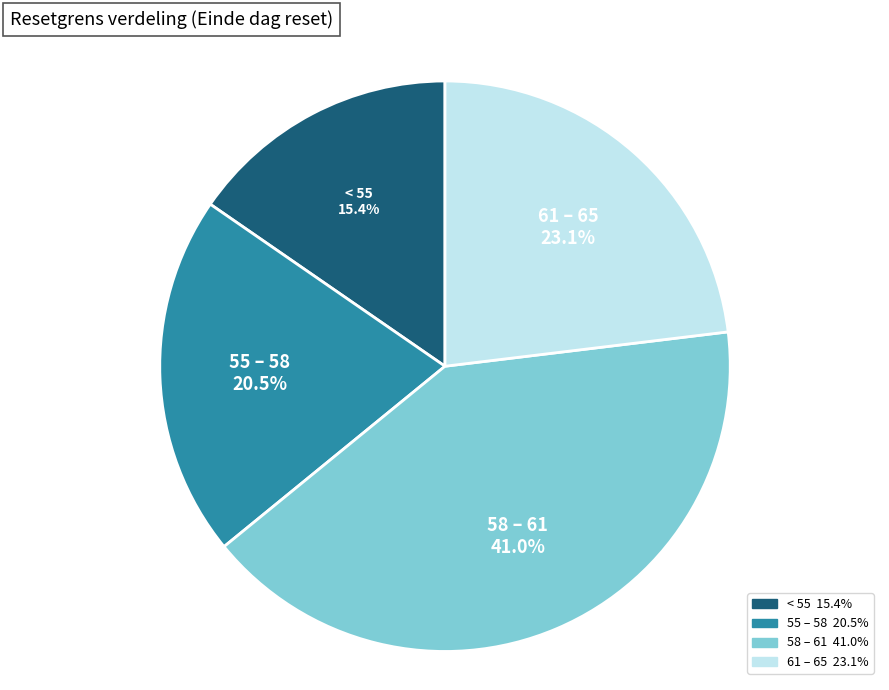

Which has a higher value, 61 – 65 or 55 – 58?

61 – 65